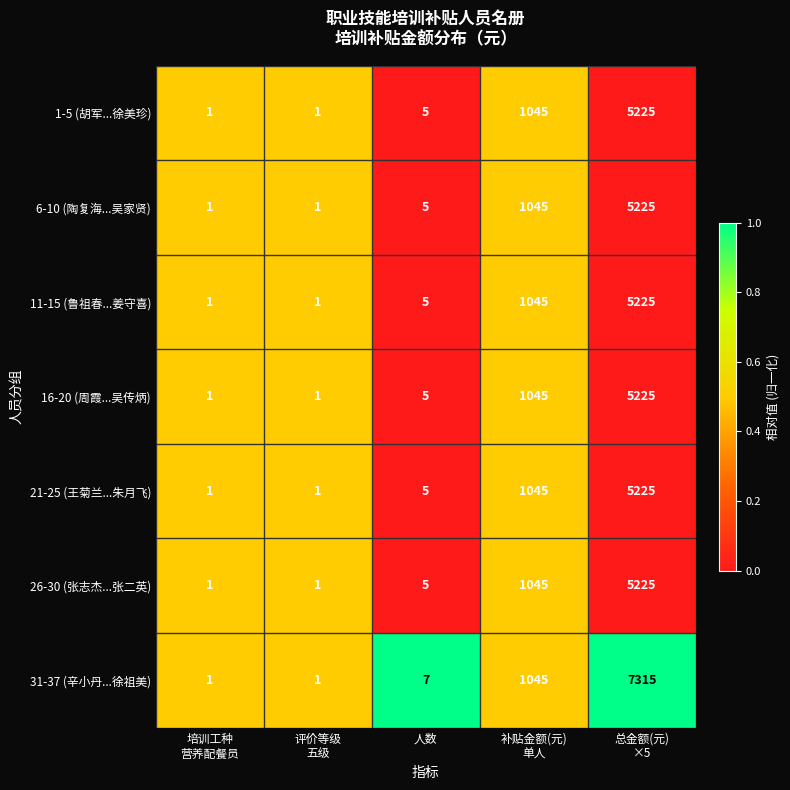

Which series has the largest total across all categories?

31-37 (辛小丹...徐祖美)